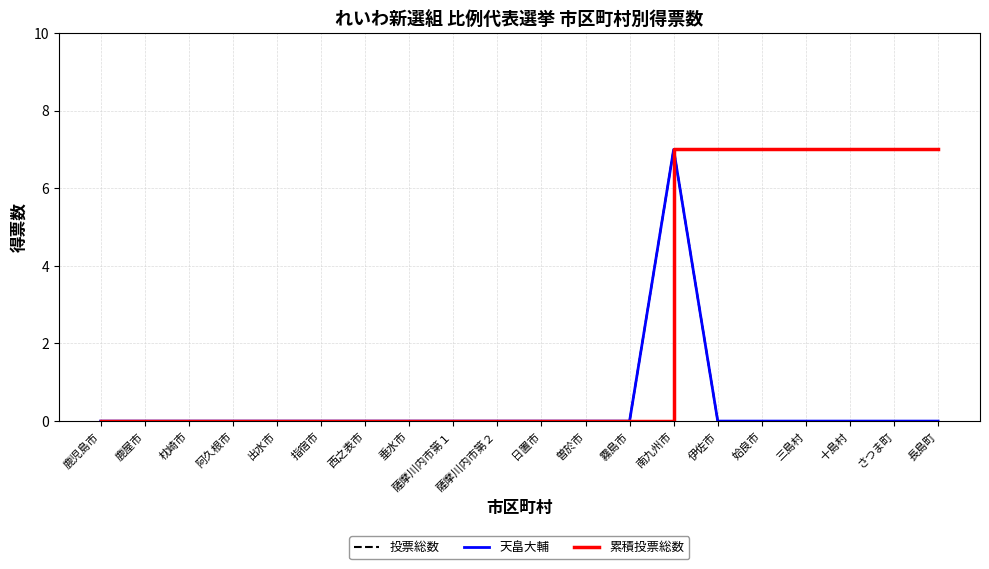

Is this an area chart (filled region under the line)?

No